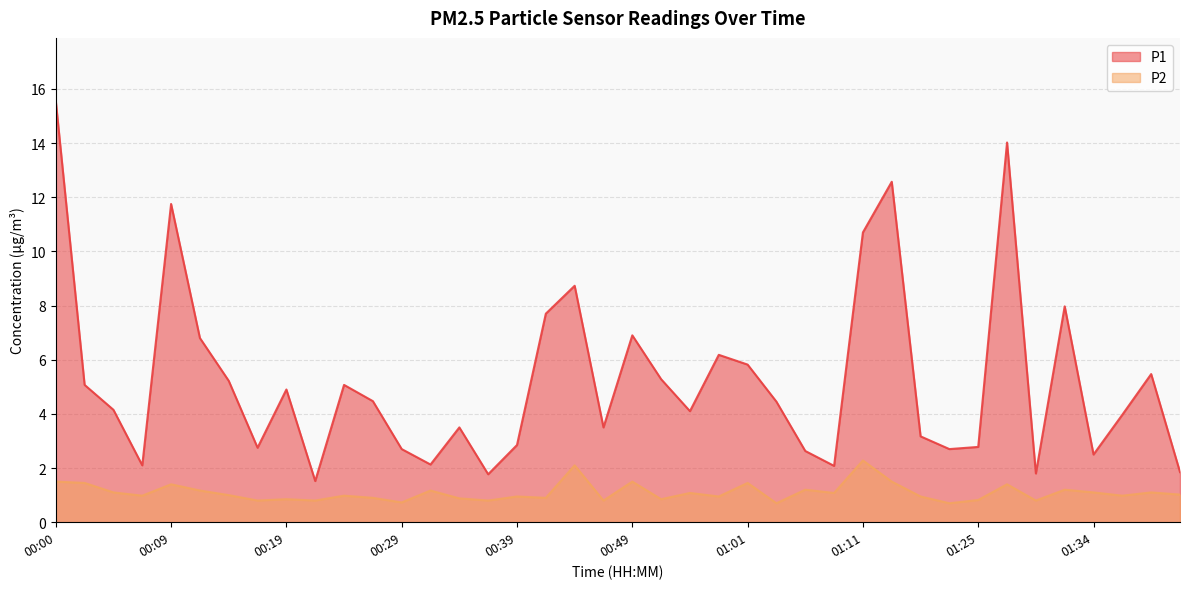

What is the sum of the P1 values at 01:30 and 00:31?

3.9